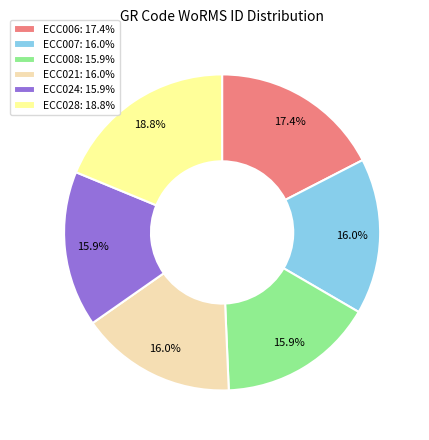

How many segments does this pie chart have?

6